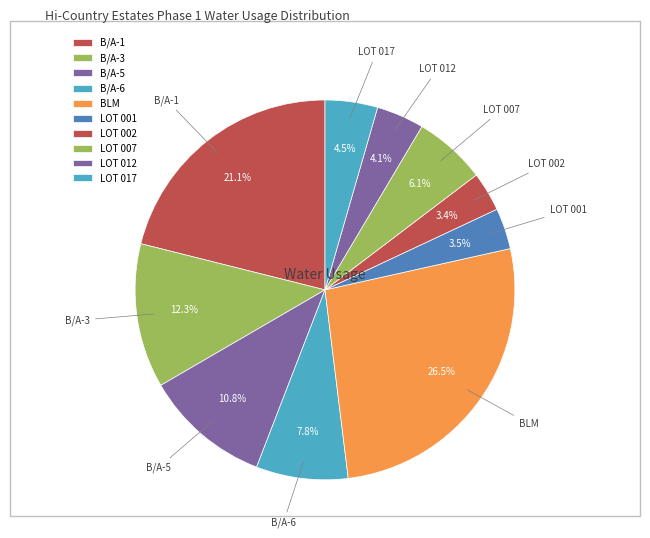

True or false: LOT 017 accounts for 4% of the total.

True